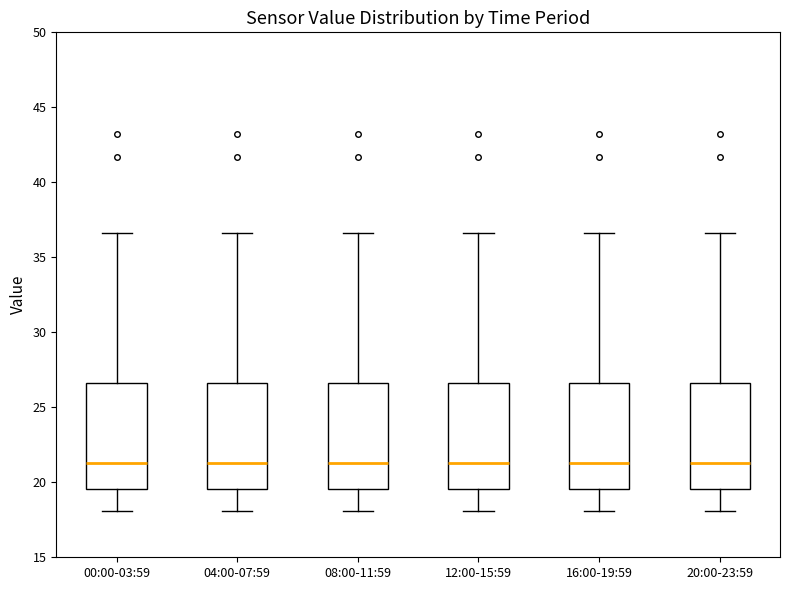

Reading left to right, transcribe this box plot: for each box, give where its median line is, the range the box spans, and where its two whiskers end, as read against the y-axis. The values are not printed on the chart, so give them approximately, as read against the axis.

00:00-03:59: median 21.5, box 19.5 to 26.5, whiskers 18.0 to 36.5
04:00-07:59: median 21.5, box 19.5 to 26.5, whiskers 18.0 to 36.5
08:00-11:59: median 21.5, box 19.5 to 26.5, whiskers 18.0 to 36.5
12:00-15:59: median 21.5, box 19.5 to 26.5, whiskers 18.0 to 36.5
16:00-19:59: median 21.5, box 19.5 to 26.5, whiskers 18.0 to 36.5
20:00-23:59: median 21.5, box 19.5 to 26.5, whiskers 18.0 to 36.5